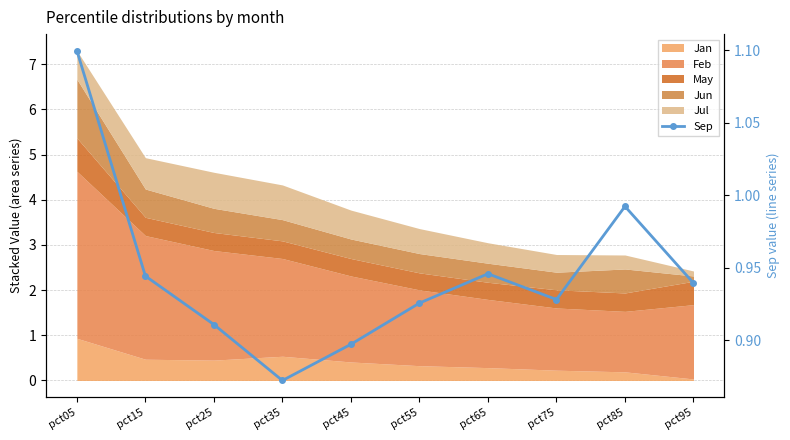

What is the value of the 6th point from the left?

0.9